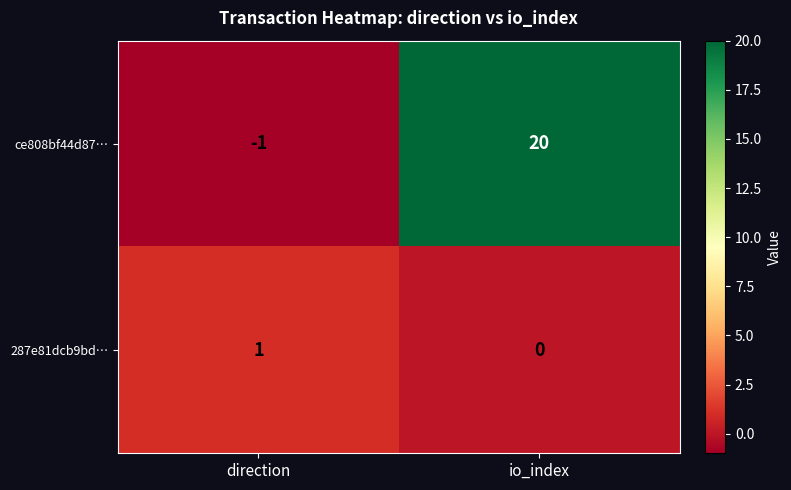

Count the number of data series in this chart.

2